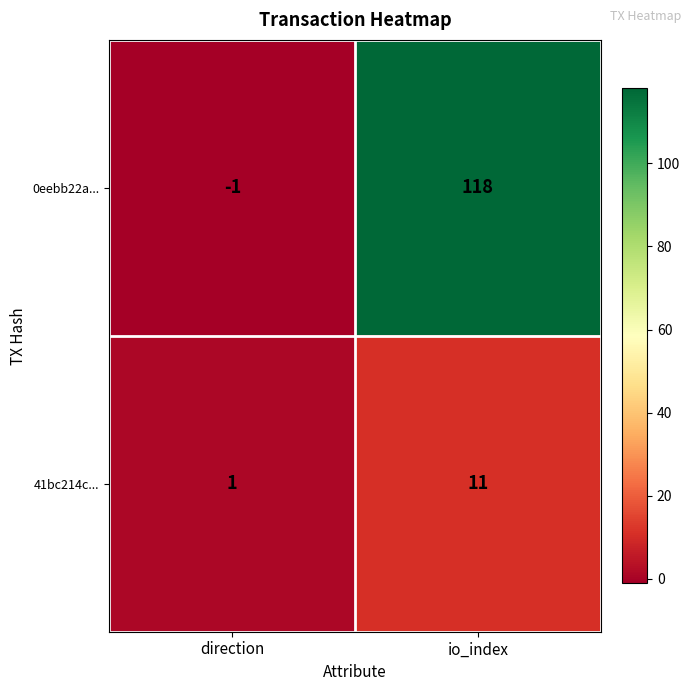

Is the value of 41bc214c... at io_index greater than the value of 0eebb22a... at io_index?

No